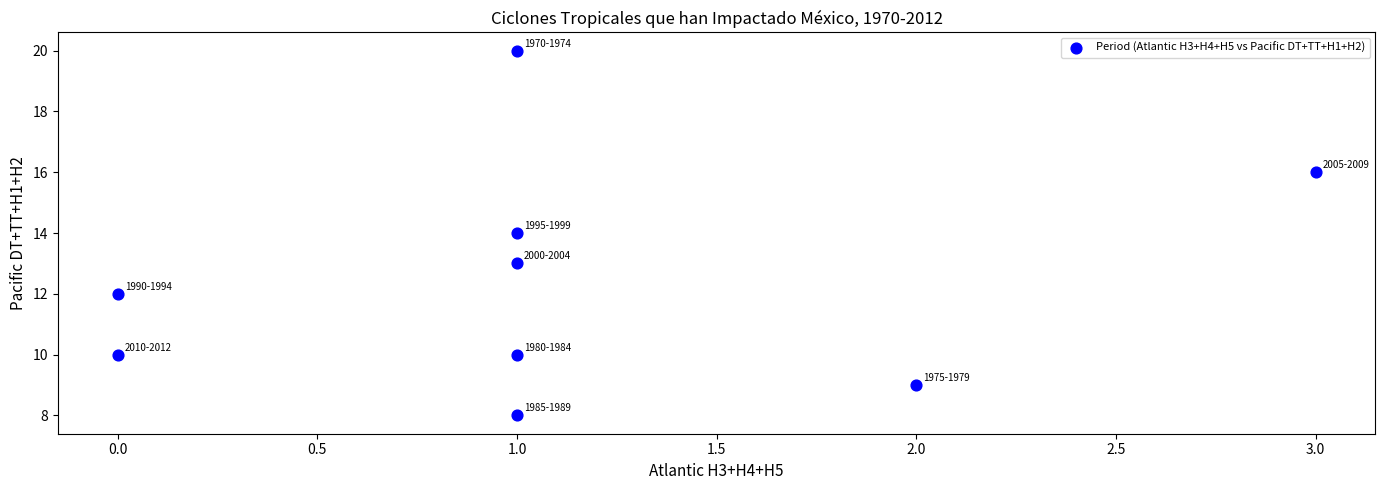

What is the range of X values (max minus min)?

3